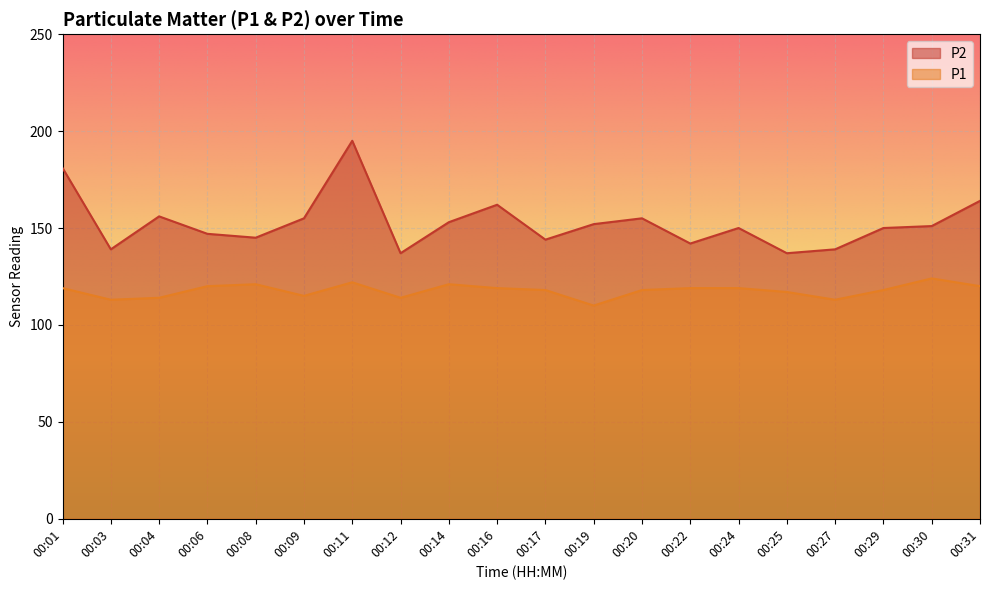

Which label corresponds to the smallest value in the chart?

00:19